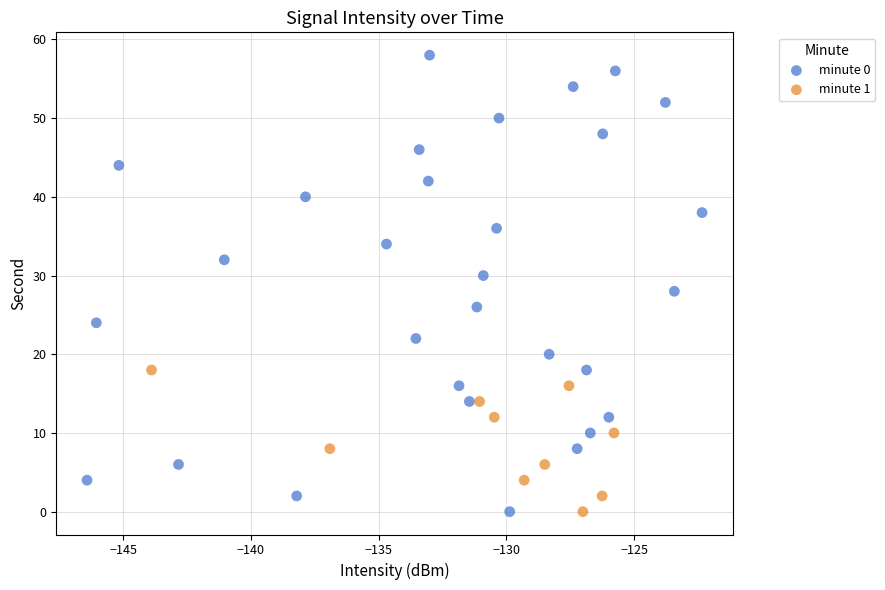

Which series reaches the maximum Y coordinate?

minute 0